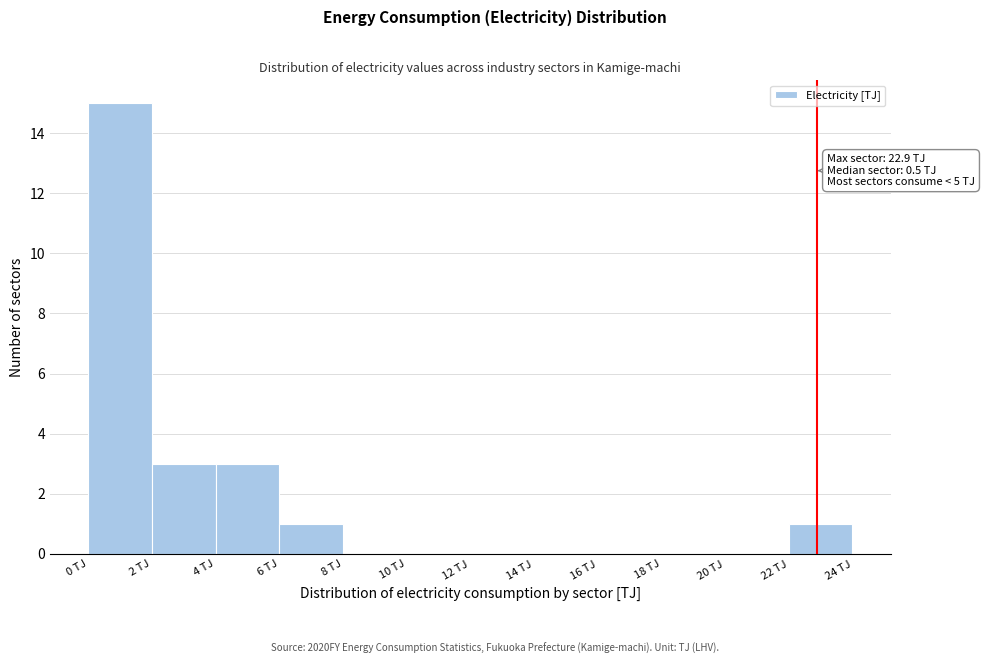

Over which range of the x-axis is the bar tallest?

0 to 2